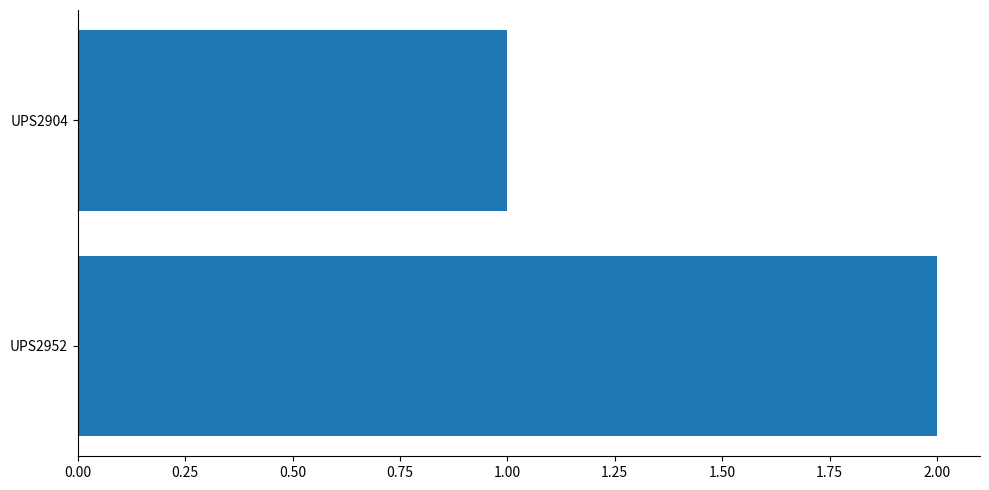

Which has a higher value, UPS2952 or UPS2904?

UPS2952